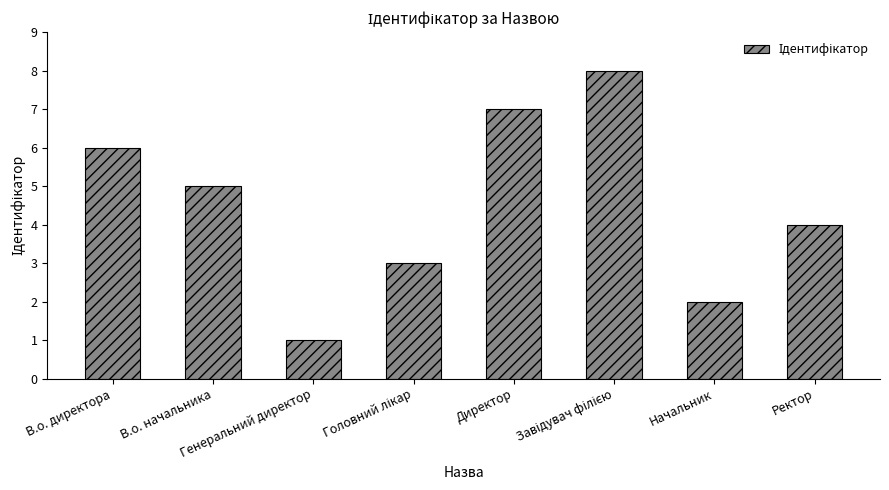

What is the maximum value shown in the chart?

8